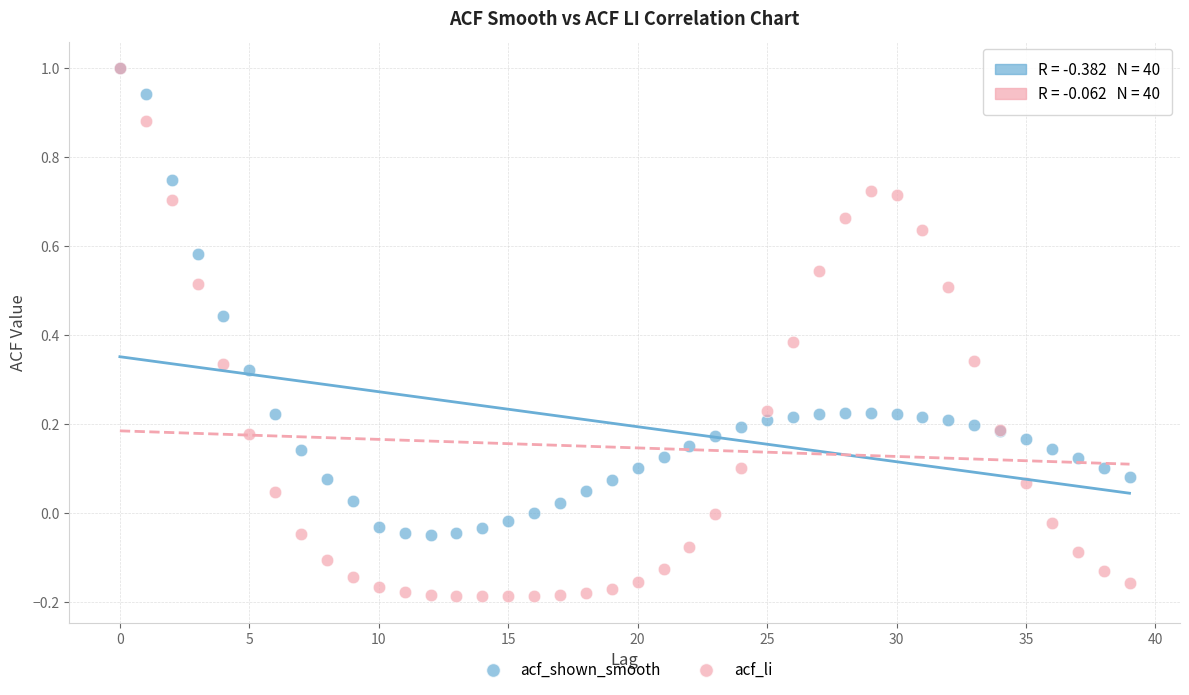

What are all the series names shown in the legend?

acf_shown_smooth, acf_li